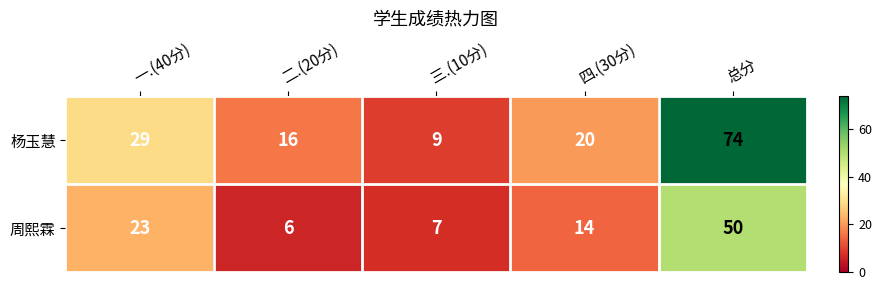

At how many categories does at least one series exceed 55?

1